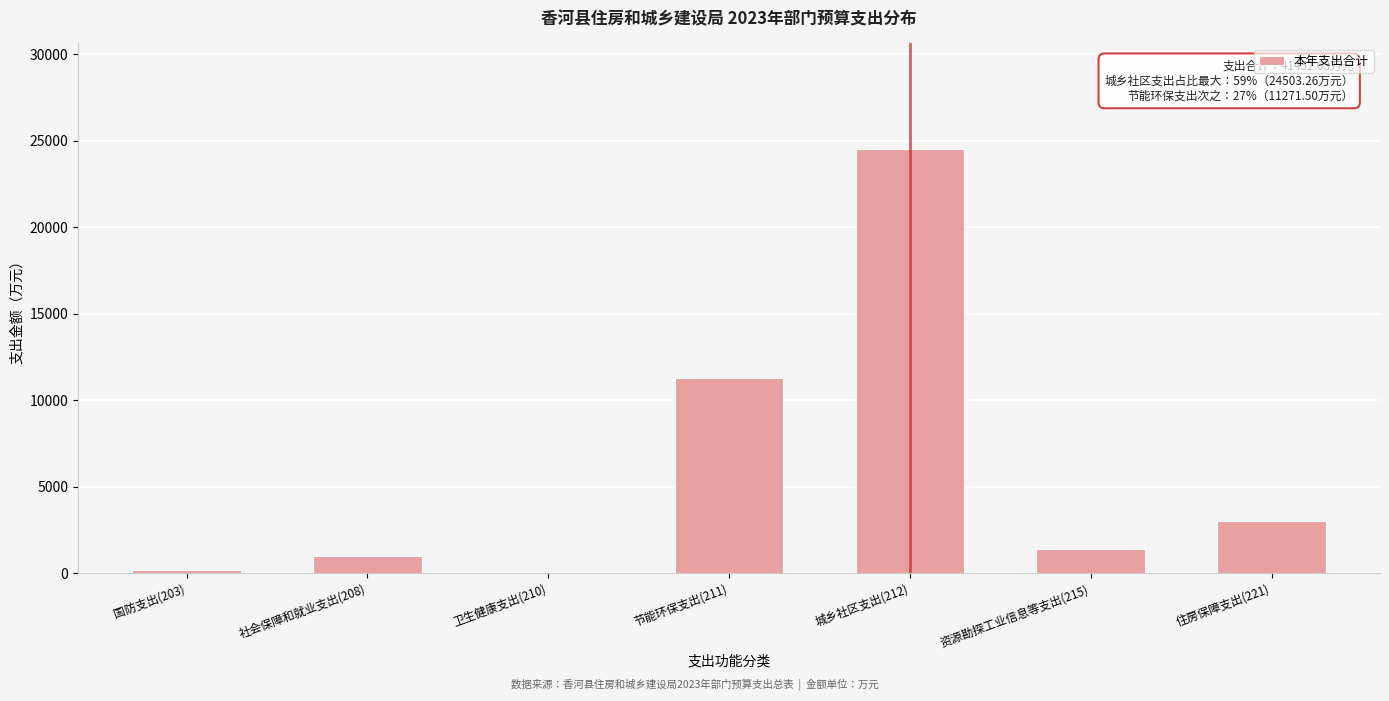

Approximately how many times larger is the value at 社会保障和就业支出(208) compared to 资源勘探工业信息等支出(215)?

0.7